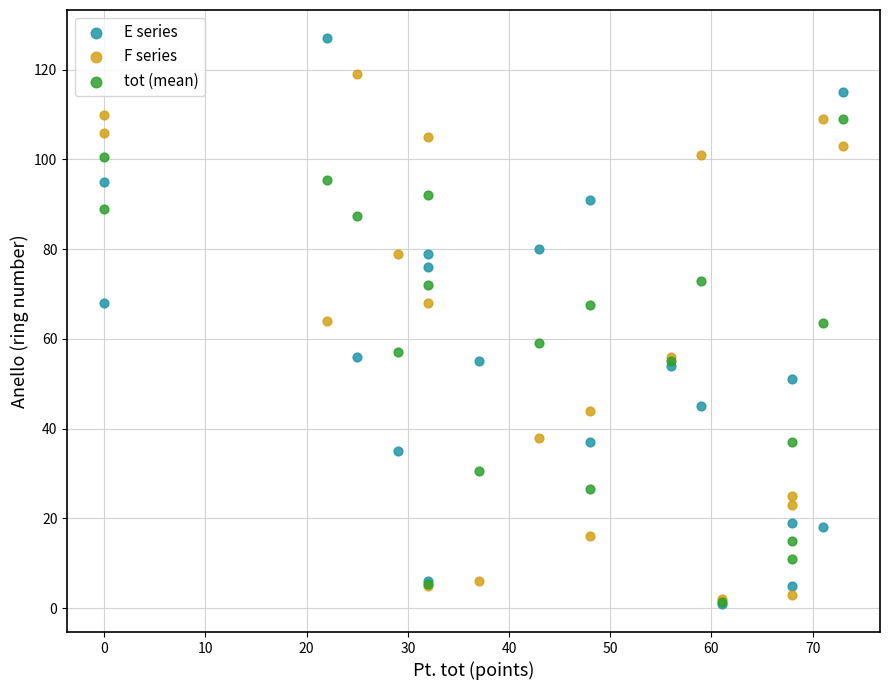

What are all the series names shown in the legend?

E series, F series, tot (mean)